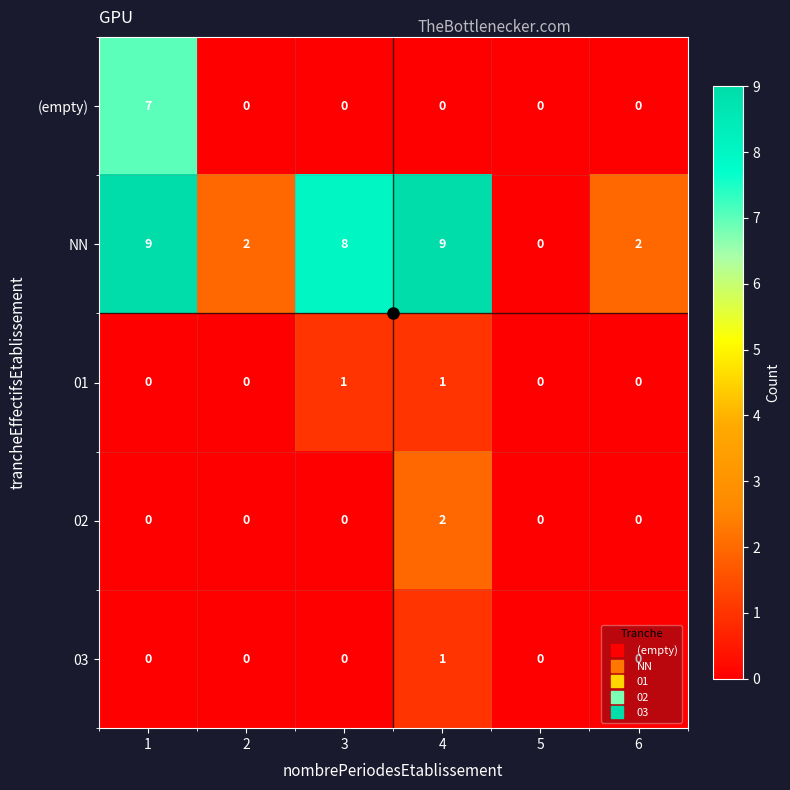

At which category is the sum across all series the highest?

1